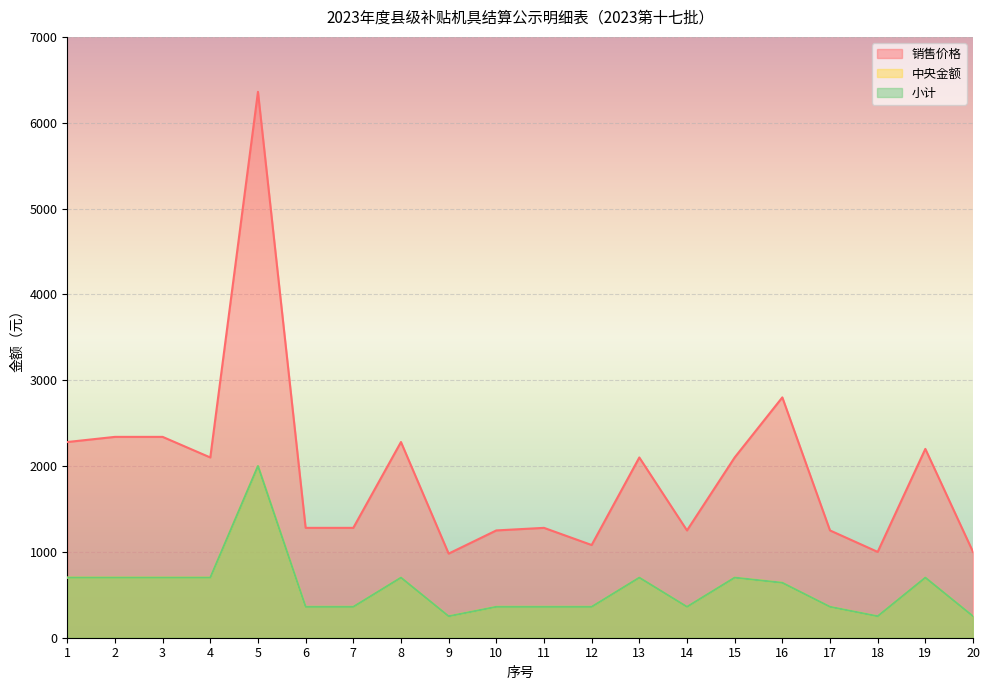

At how many categories does at least one series exceed 1620?

10